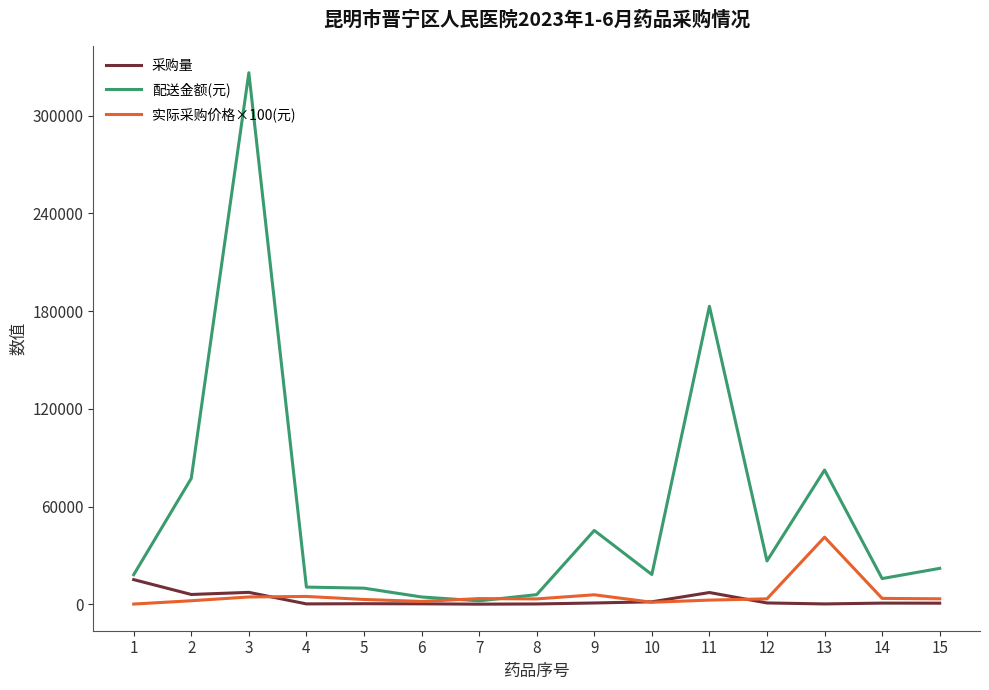

What is the greatest value displayed?

326310.0